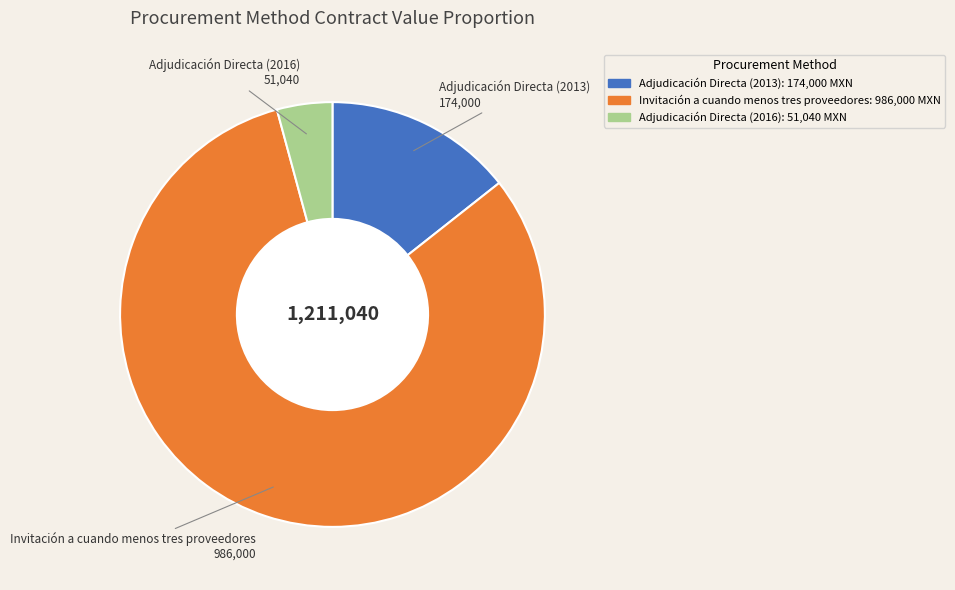

What is the majority slice?

Invitación a cuando menos tres proveedores